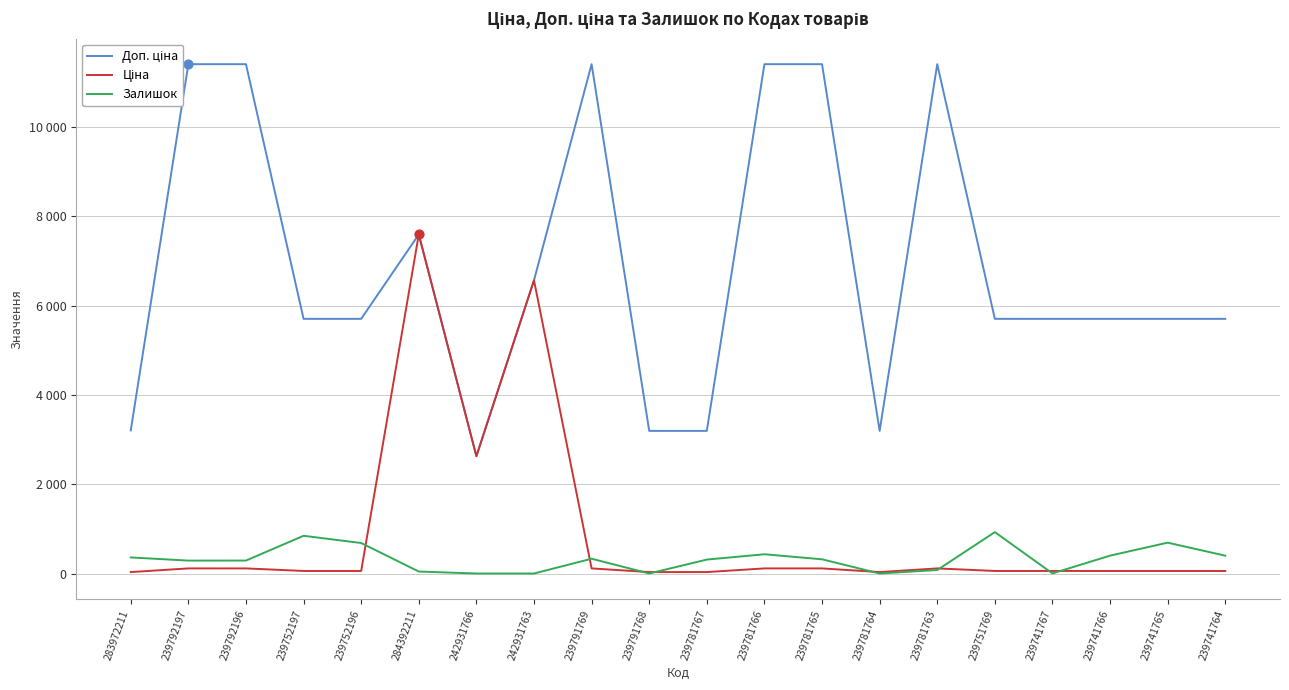

At which category is the sum across all series the highest?

284392211